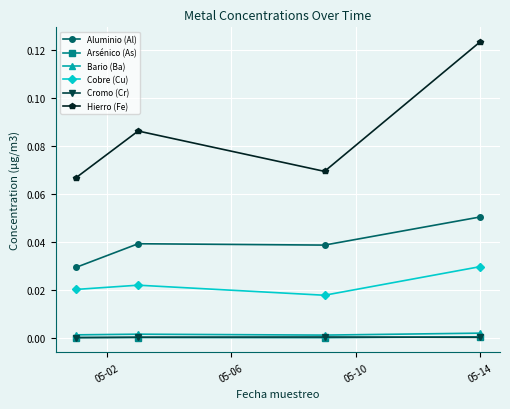

Which series has the widest spread of values?

Hierro (Fe)